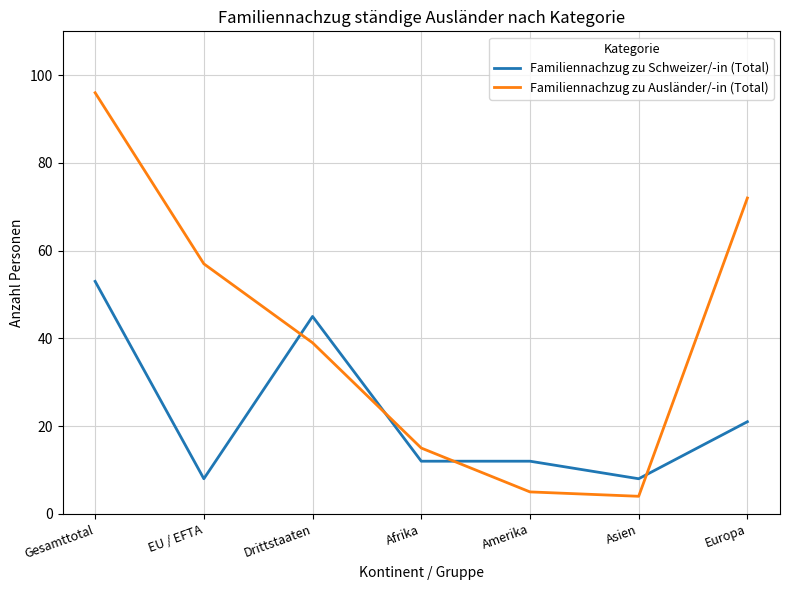

The Familiennachzug zu Schweizer/-in (Total) series shows 3 at Amerika. True or false?

False